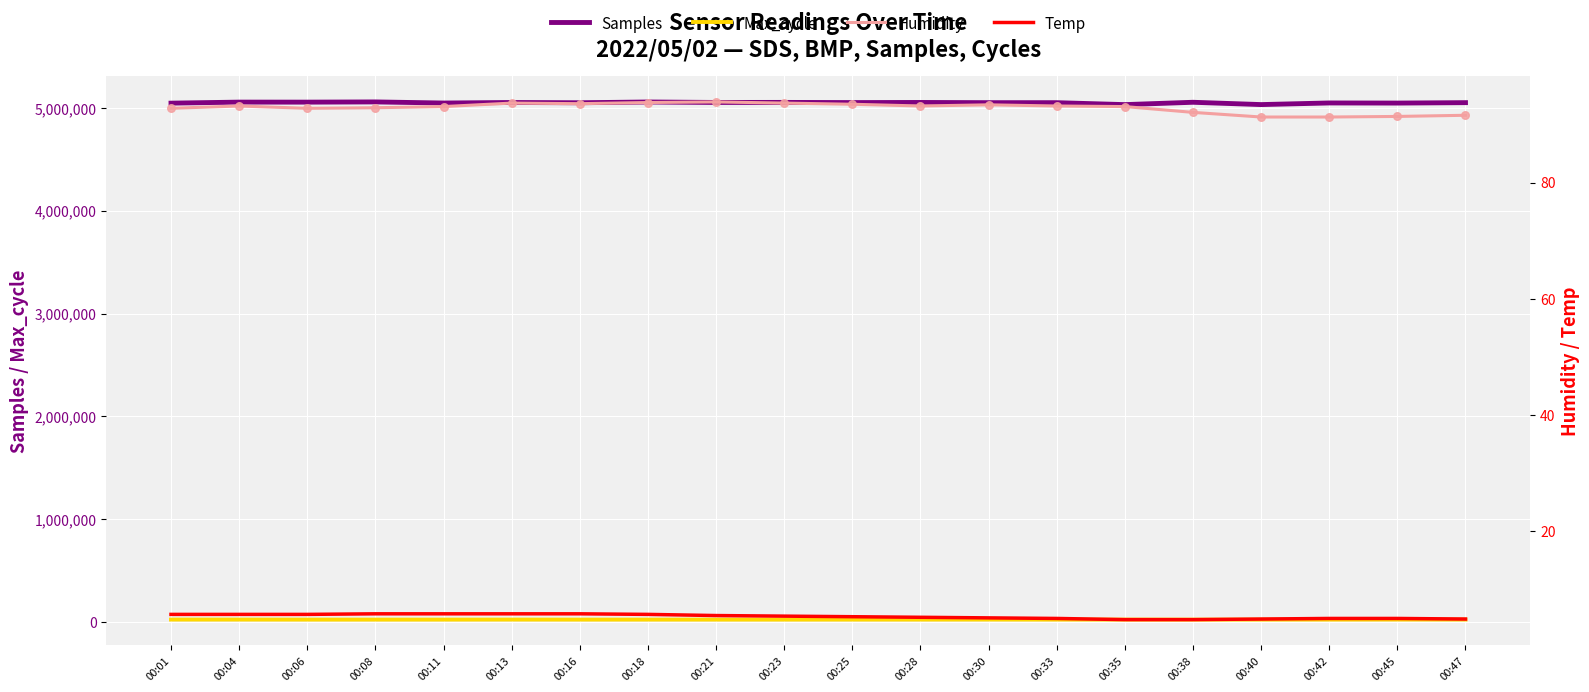

Which series reaches the minimum Y coordinate?

Temp